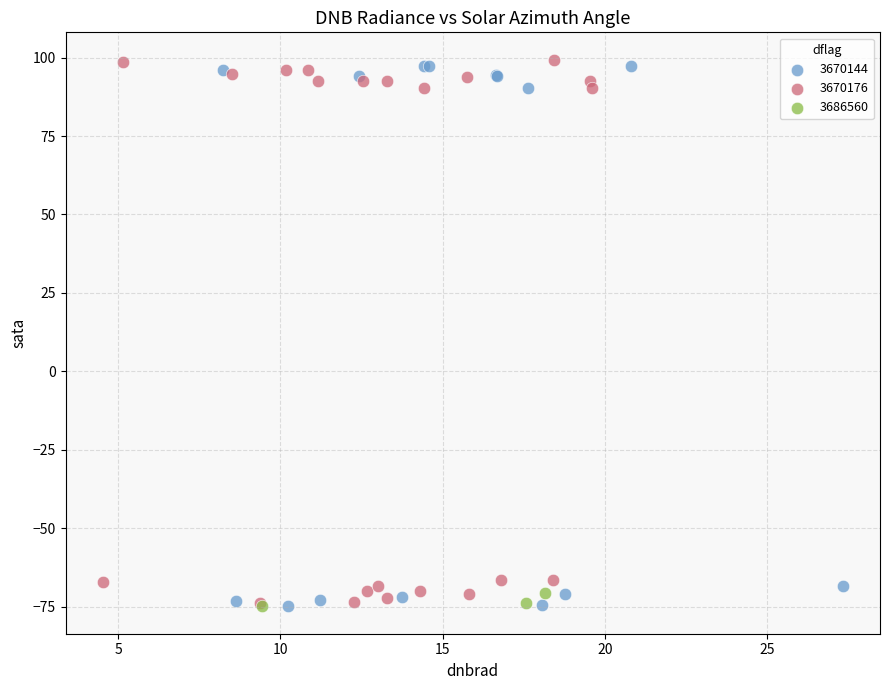

What are all the series names shown in the legend?

3670144, 3670176, 3686560